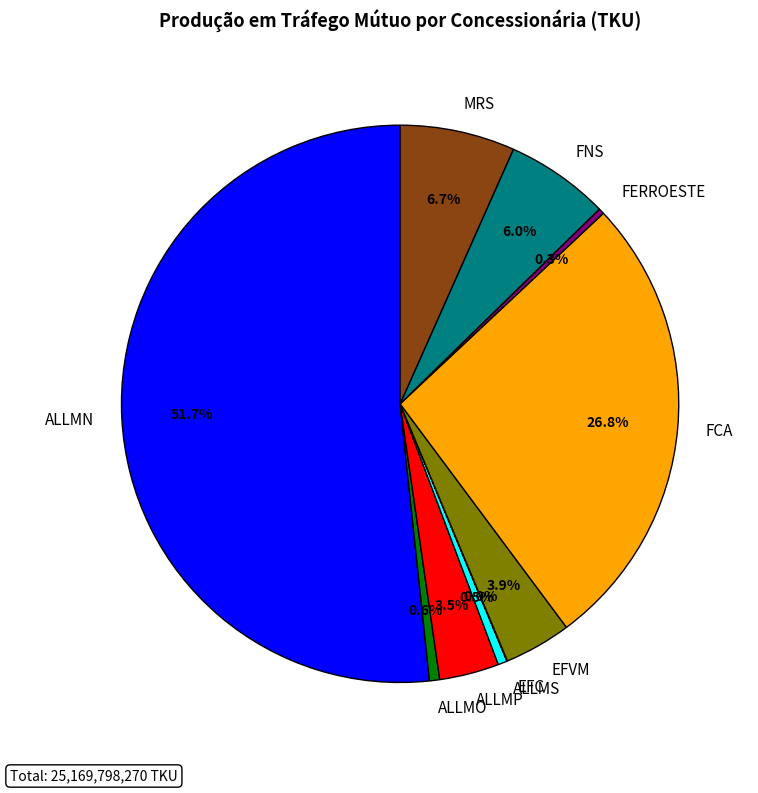

Is it true that FCA is 27% of the pie?

True